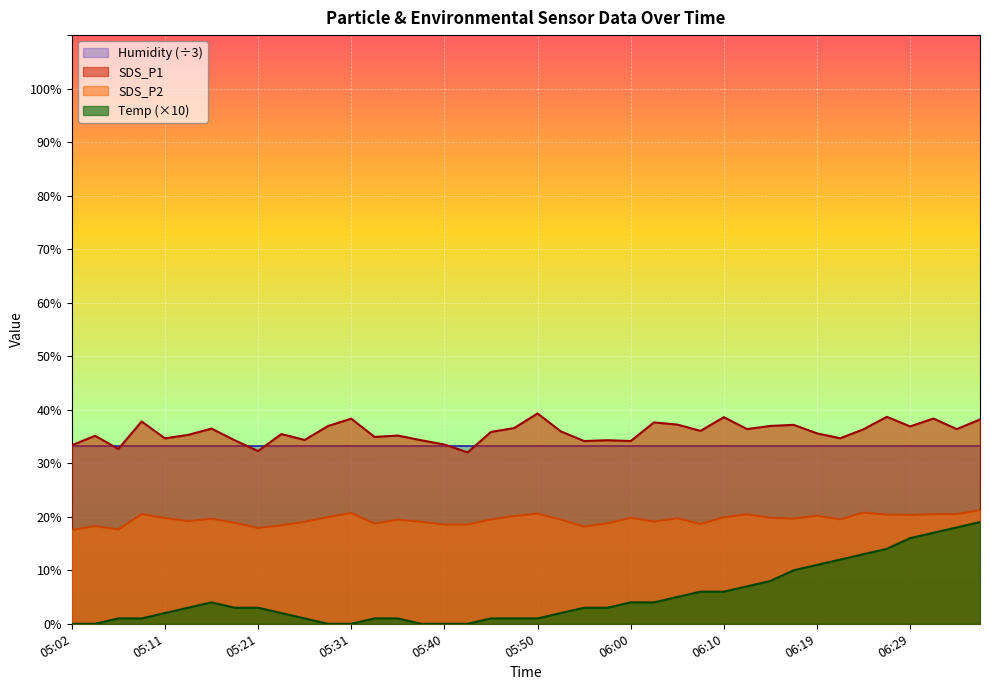

Is it true that Temp equals 17.0 at 06:17?

False